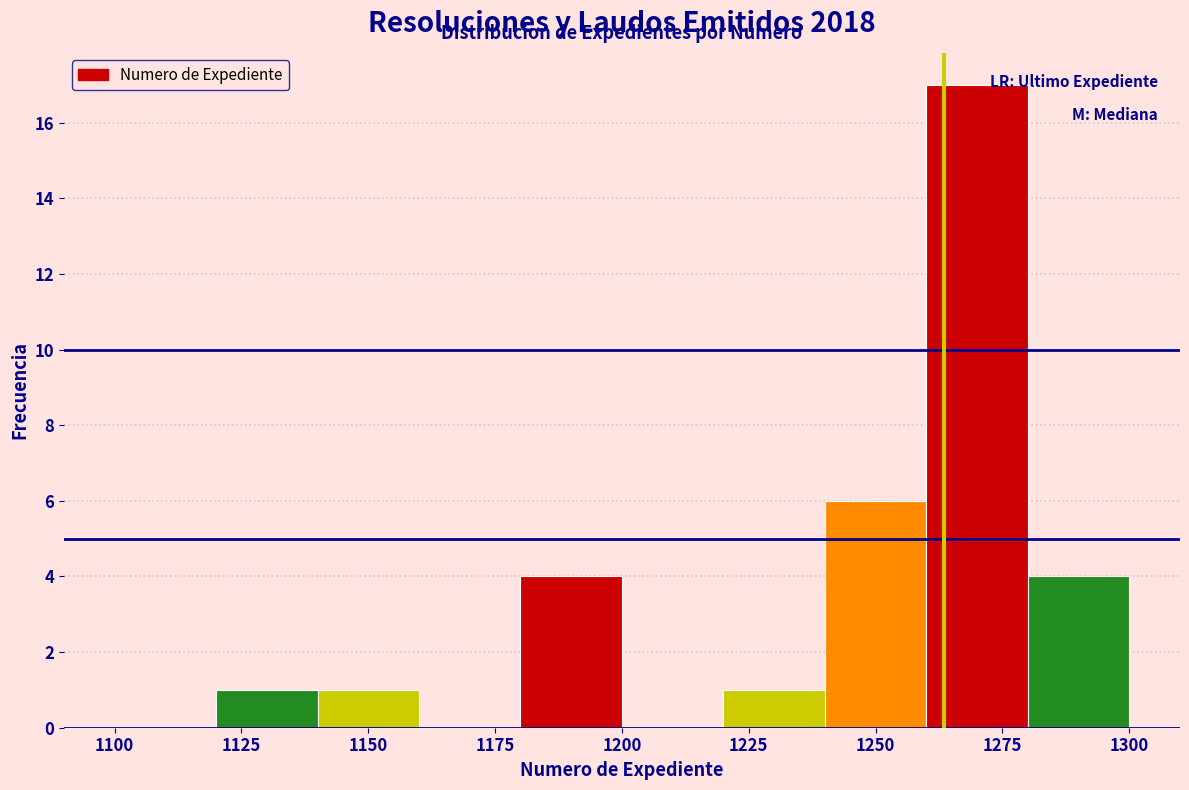

Reading left to right, transcribe this chart: for each bar, give the range it covers on the x-axis and its height. The values are not printed on the chart, so give them approximately, as read against the axis.

1100 to 1120: 0
1120 to 1140: 1
1140 to 1160: 1
1160 to 1180: 0
1180 to 1200: 4
1200 to 1220: 0
1220 to 1240: 1
1240 to 1260: 6
1260 to 1280: 17
1280 to 1300: 4